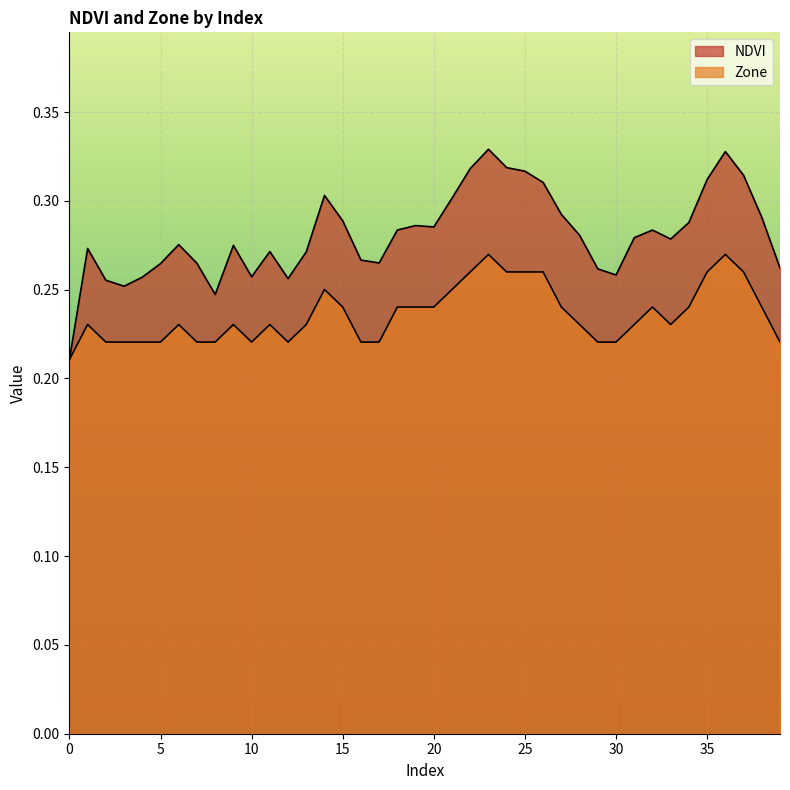

In NDVI, how many points are lower than both neighbors (excluding endpoints)?

8